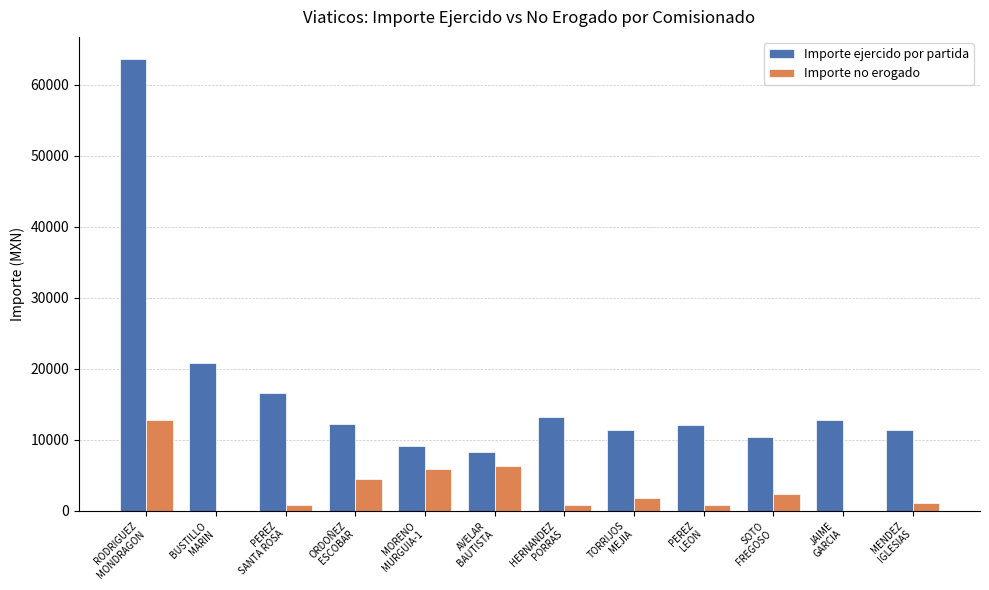

Does the chart contain stacked bars?

No